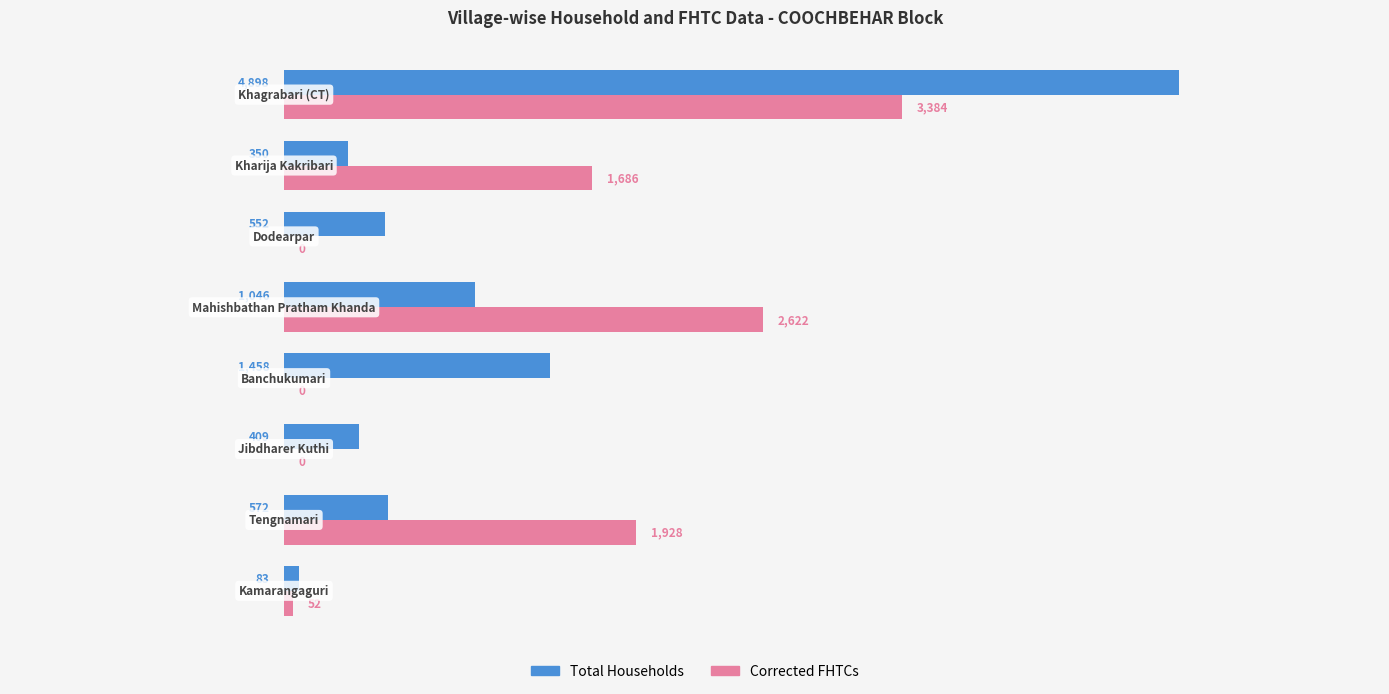

Which series has the largest total across all categories?

Corrected FHTCs